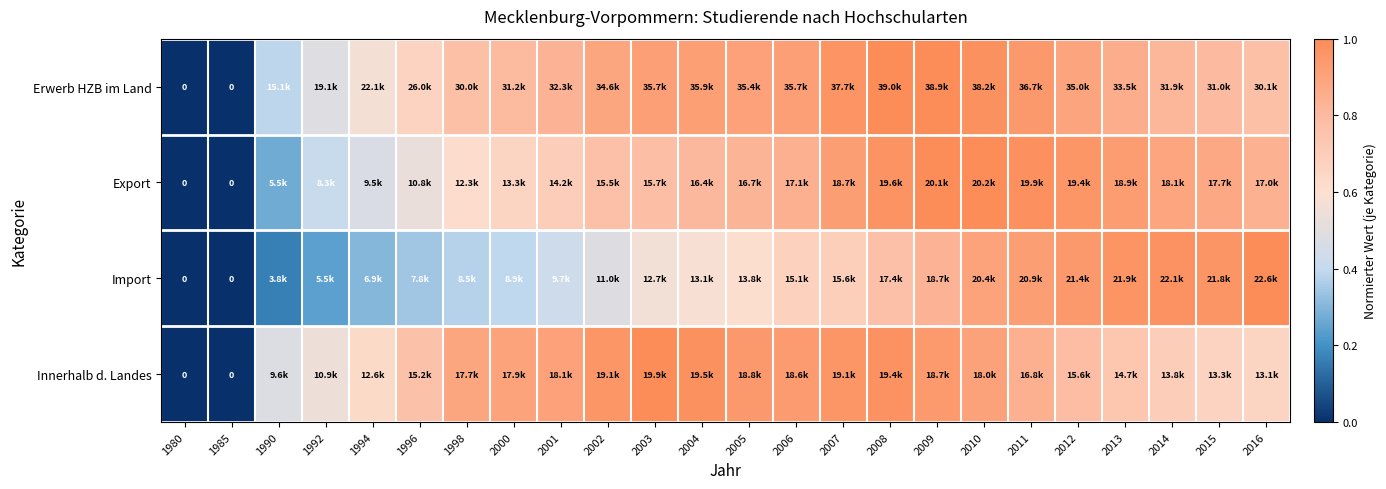

At how many categories does at least one series exceed 0?

22